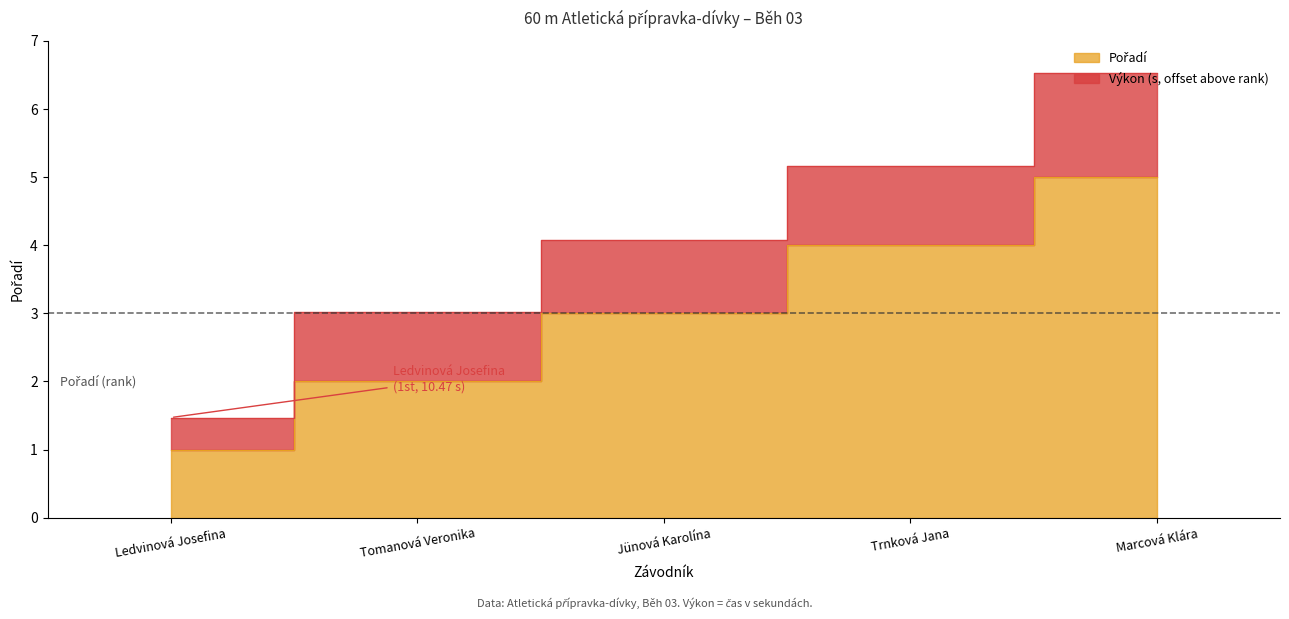

True or false: there are more than 2 points higher than both neighbors.

False